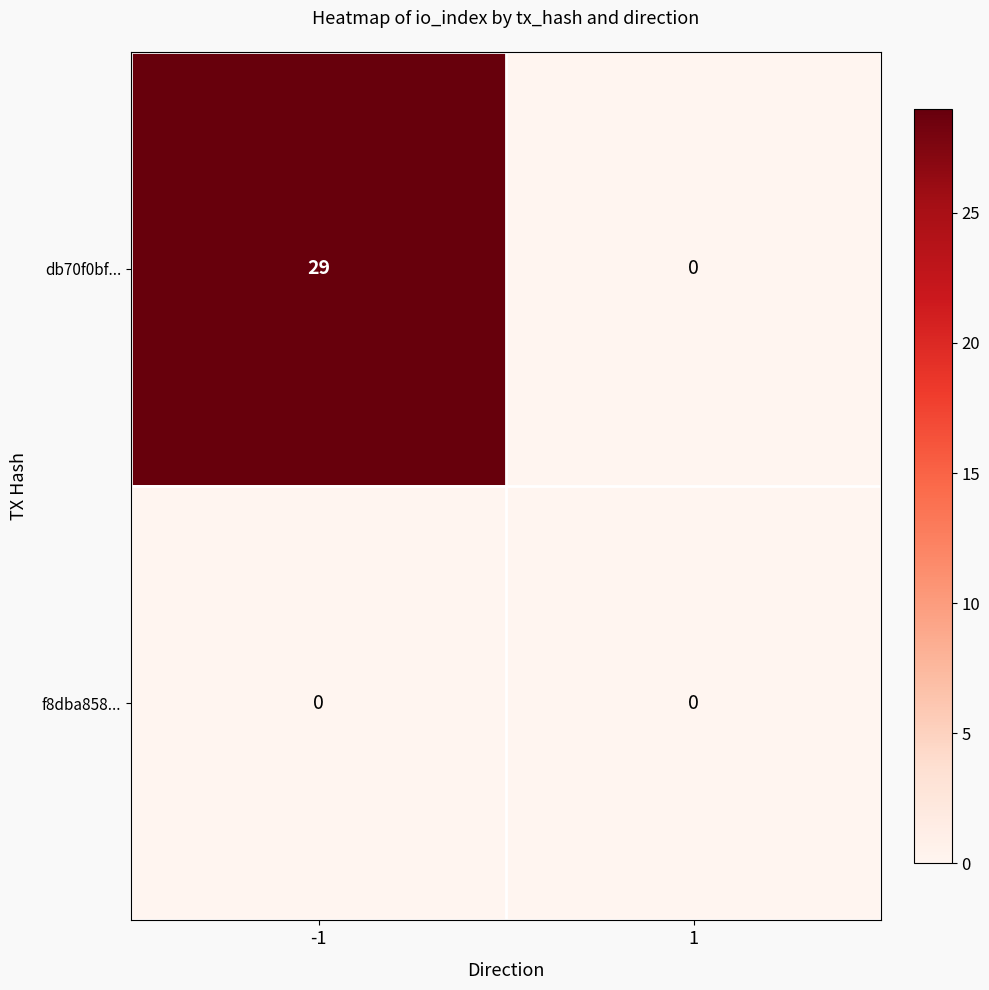

List the series in order of their overall mean, highest first.

db70f0bf..., f8dba858...